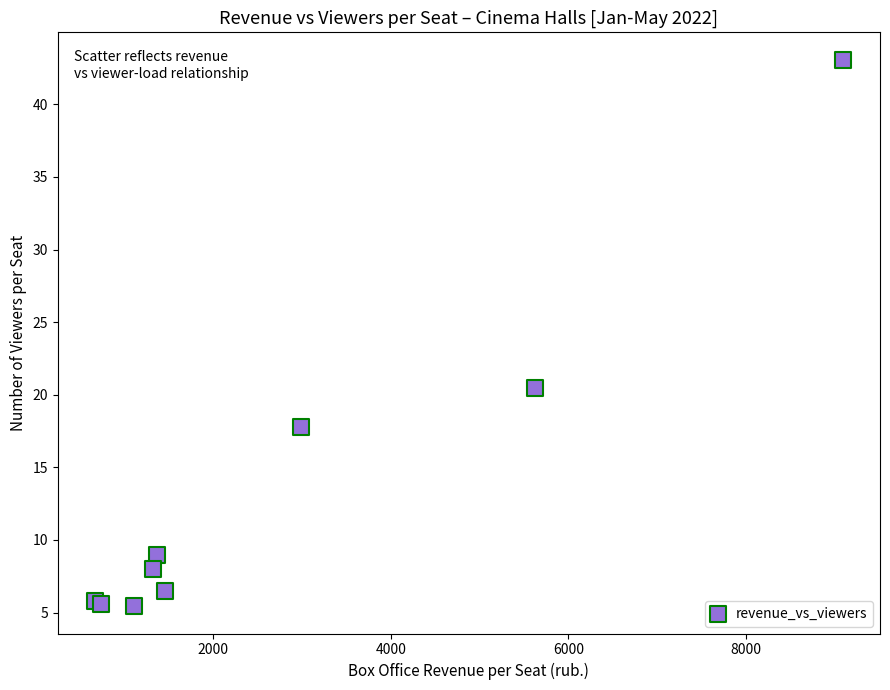

What Y value in the scatter plot is closest to 24?

20.5